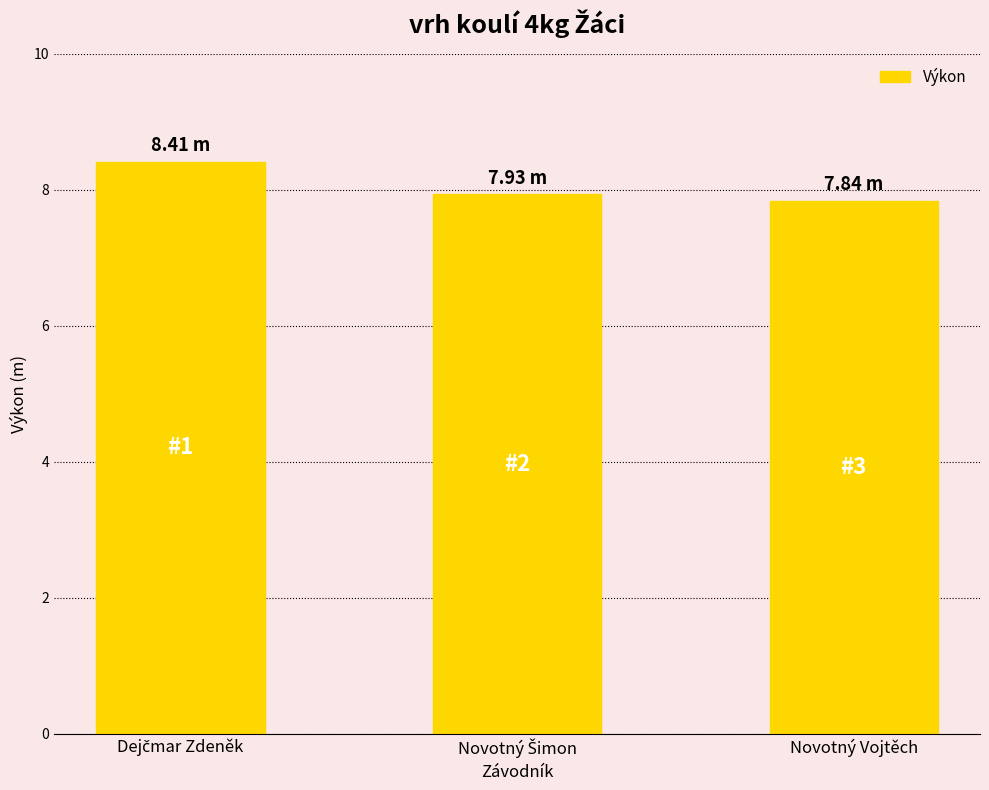

What is the difference between the maximum and second lowest values?

0.5